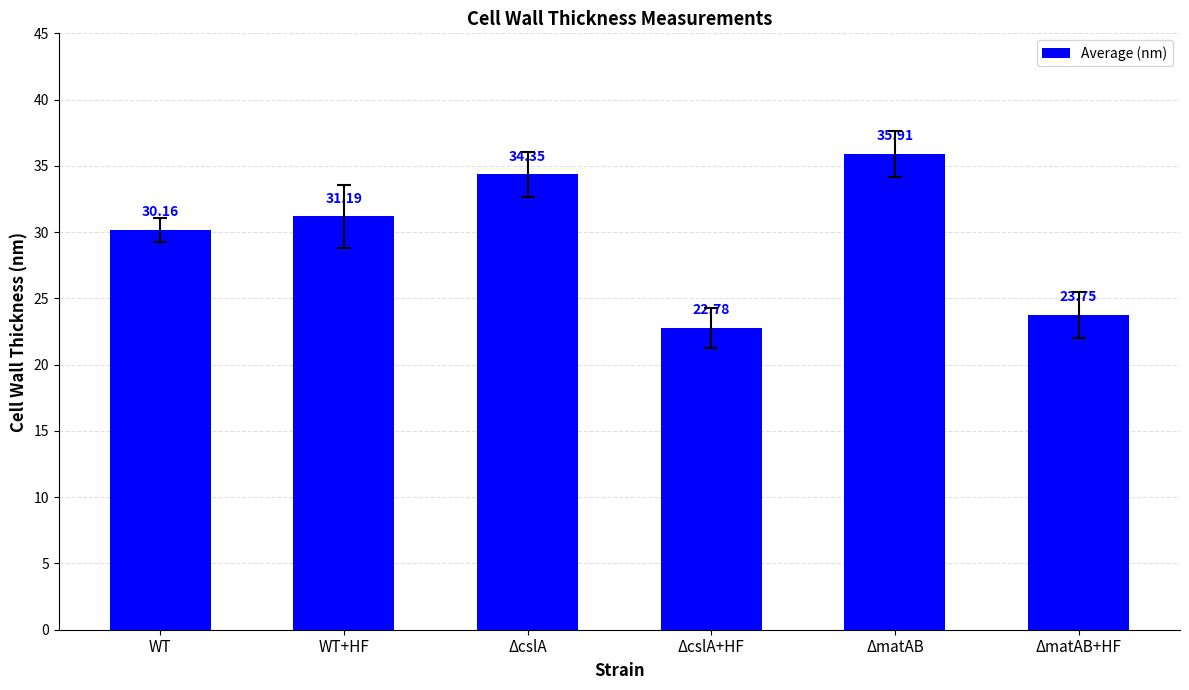

What position from the left is ΔcslA?

3